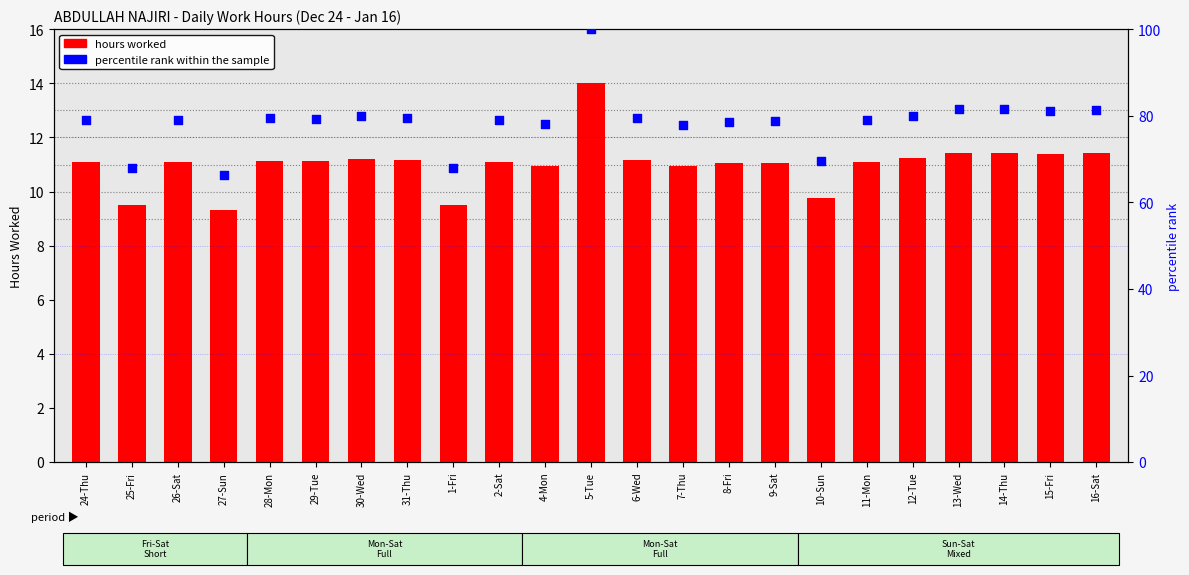

Which series contains the lowest Y value?

hours worked